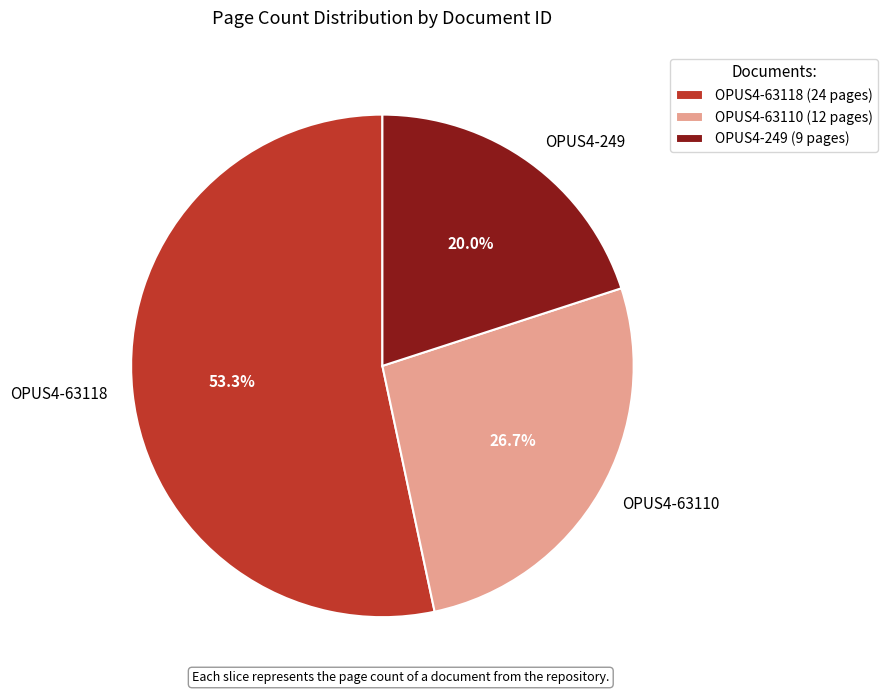

To the nearest percent, what is the difference between the largest and smallest slice percentages?

33%